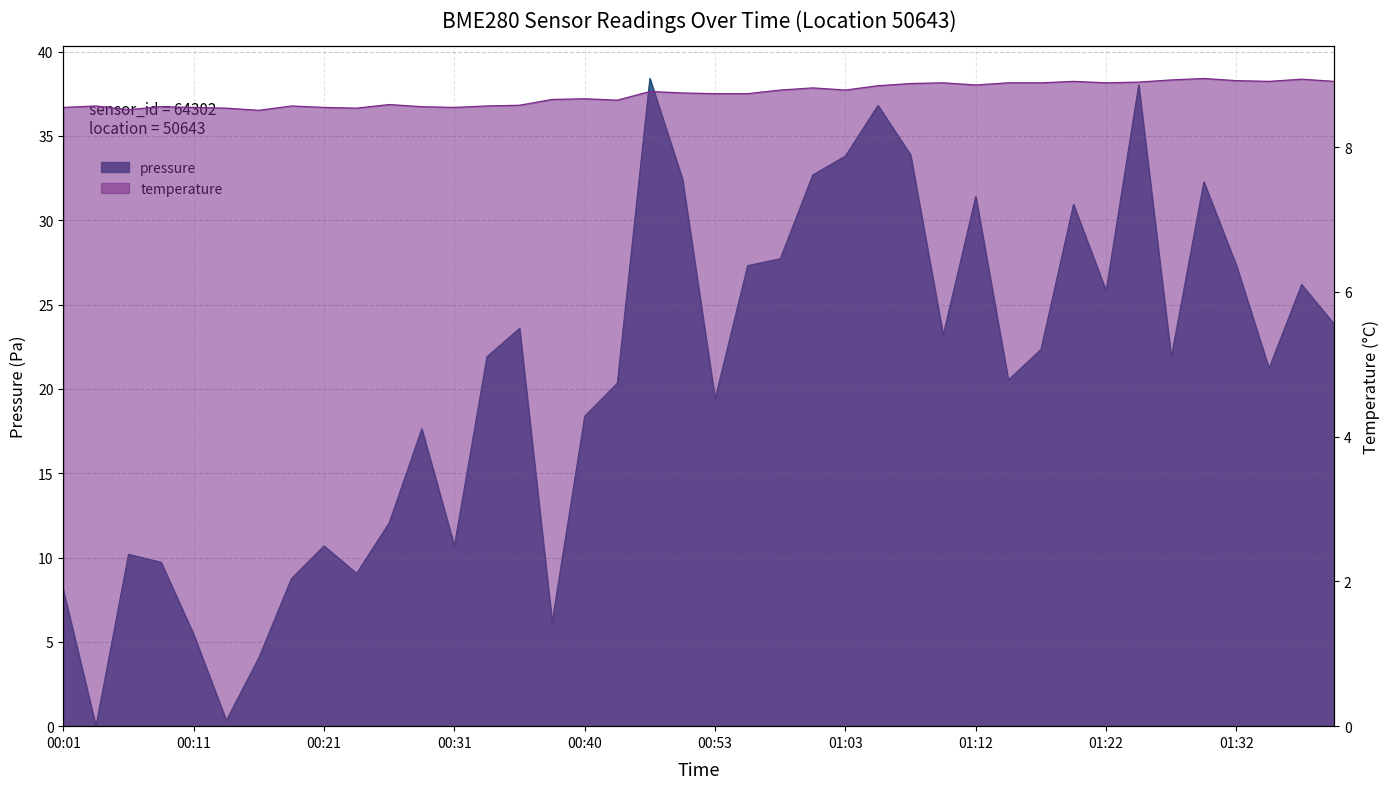

Where is temperature nearest to the value 8?

00:16